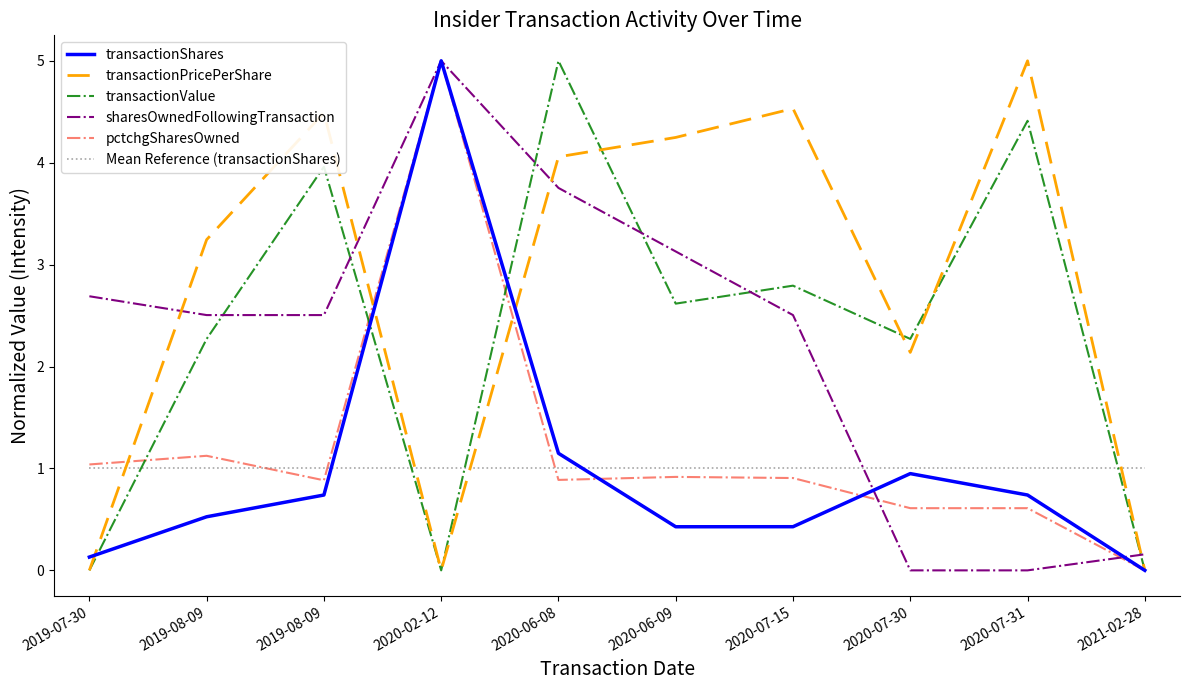

What is the label of the 5th point from the right?

2020-06-09